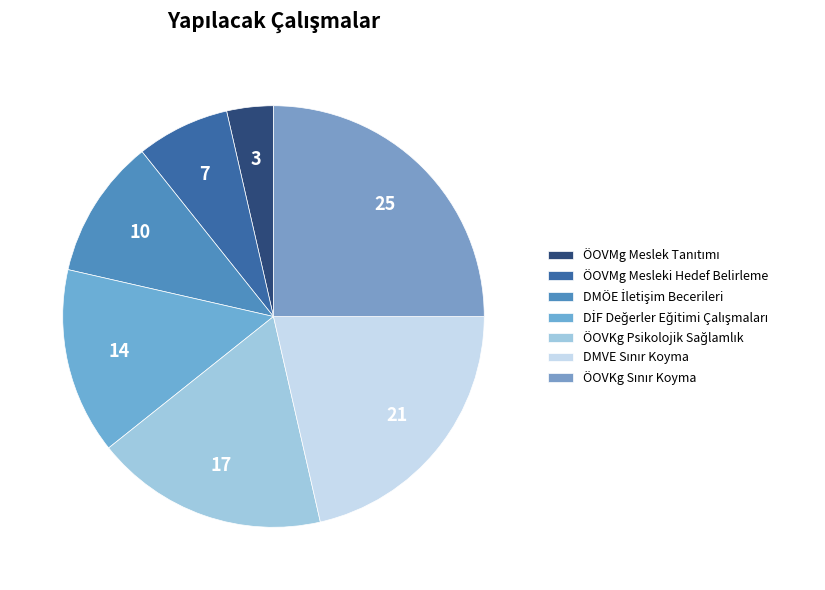

To the nearest percent, what is the difference between the largest and smallest slice percentages?

21%